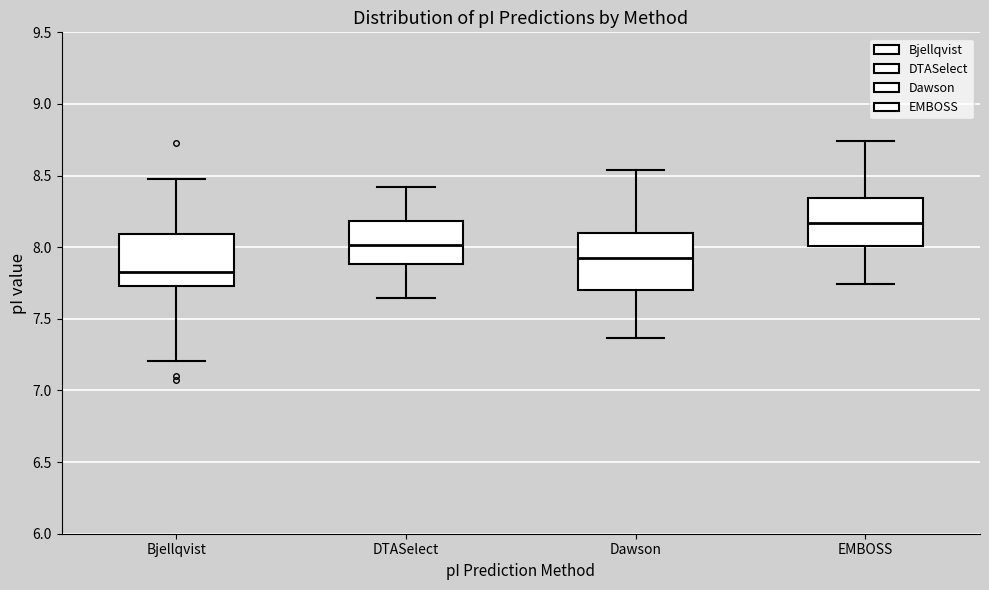

Reading left to right, transcribe this box plot: for each box, give where its median line is, the range the box spans, and where its two whiskers end, as read against the y-axis. The values are not printed on the chart, so give them approximately, as read against the axis.

Bjellqvist: median 7.85, box 7.75 to 8.10, whiskers 7.20 to 8.50
DTASelect: median 8.00, box 7.90 to 8.20, whiskers 7.65 to 8.40
Dawson: median 7.90, box 7.70 to 8.10, whiskers 7.35 to 8.55
EMBOSS: median 8.15, box 8.00 to 8.35, whiskers 7.75 to 8.75